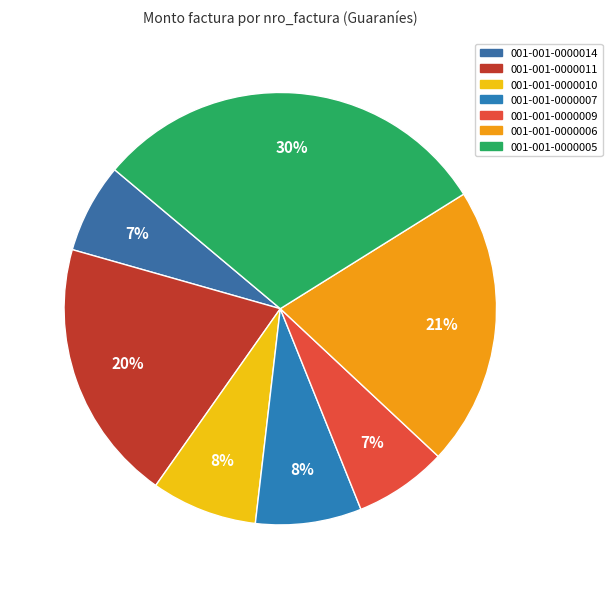

What is the largest slice in the pie chart?

001-001-0000005